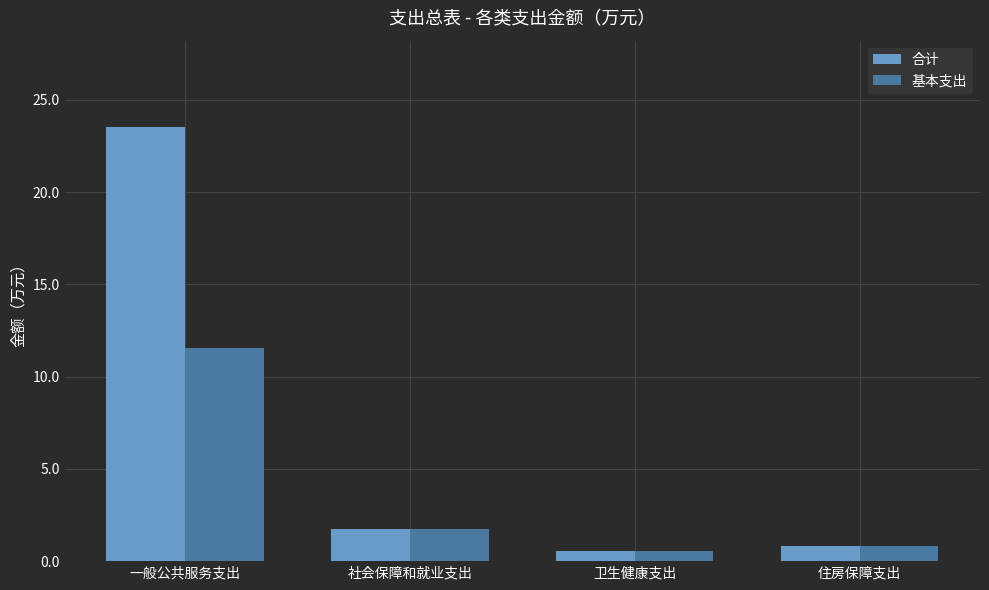

How many bars are there in each group?

2